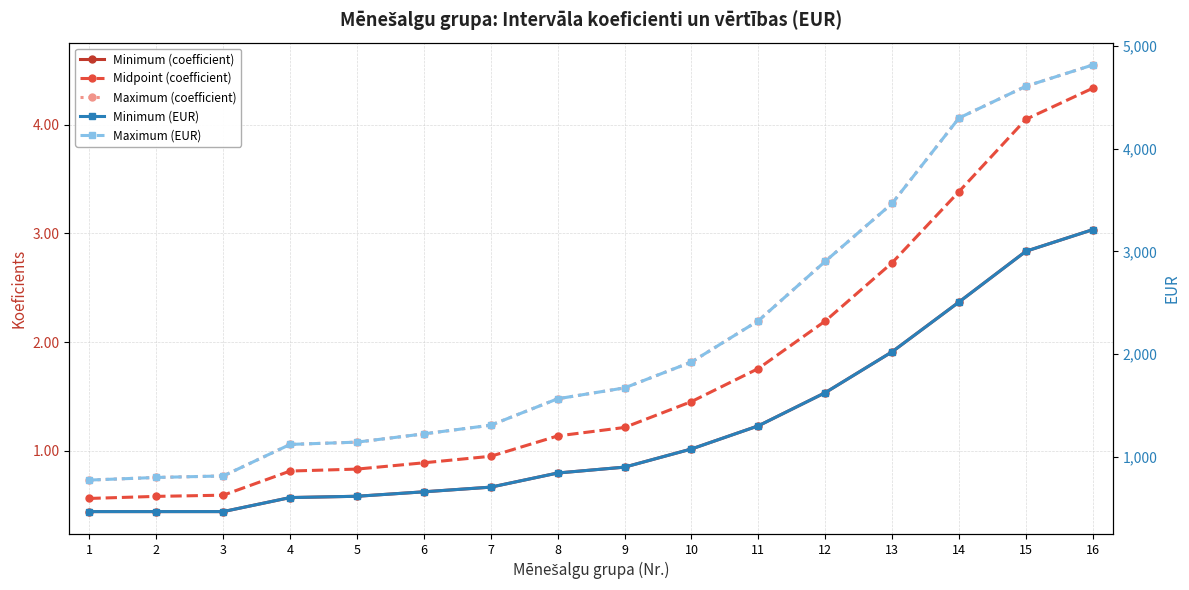

True or false: Minimum (EUR) and Minimum (coefficient) cross at least once.

False